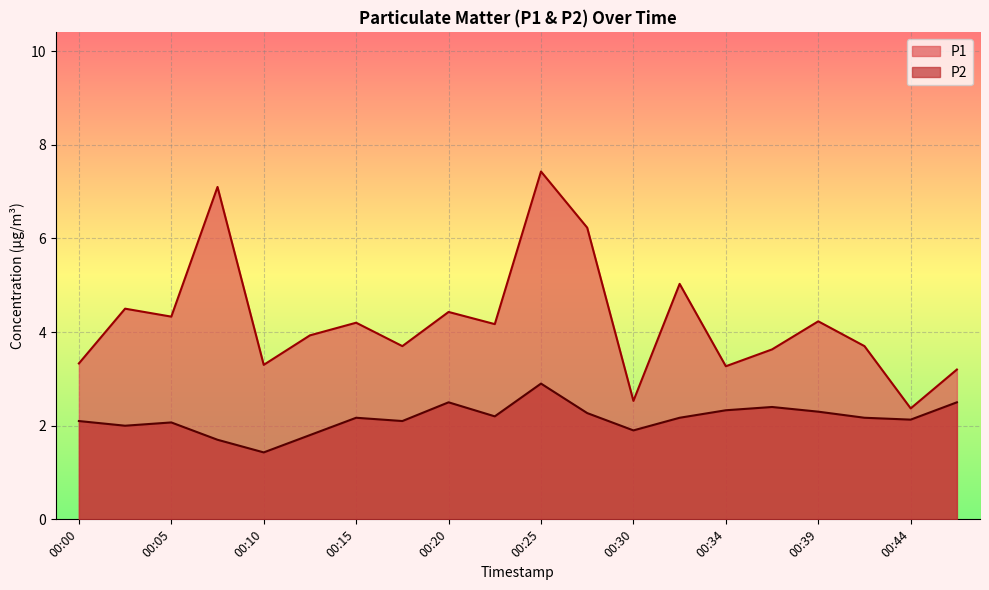

True or false: P2 and P1 intersect in this chart.

False